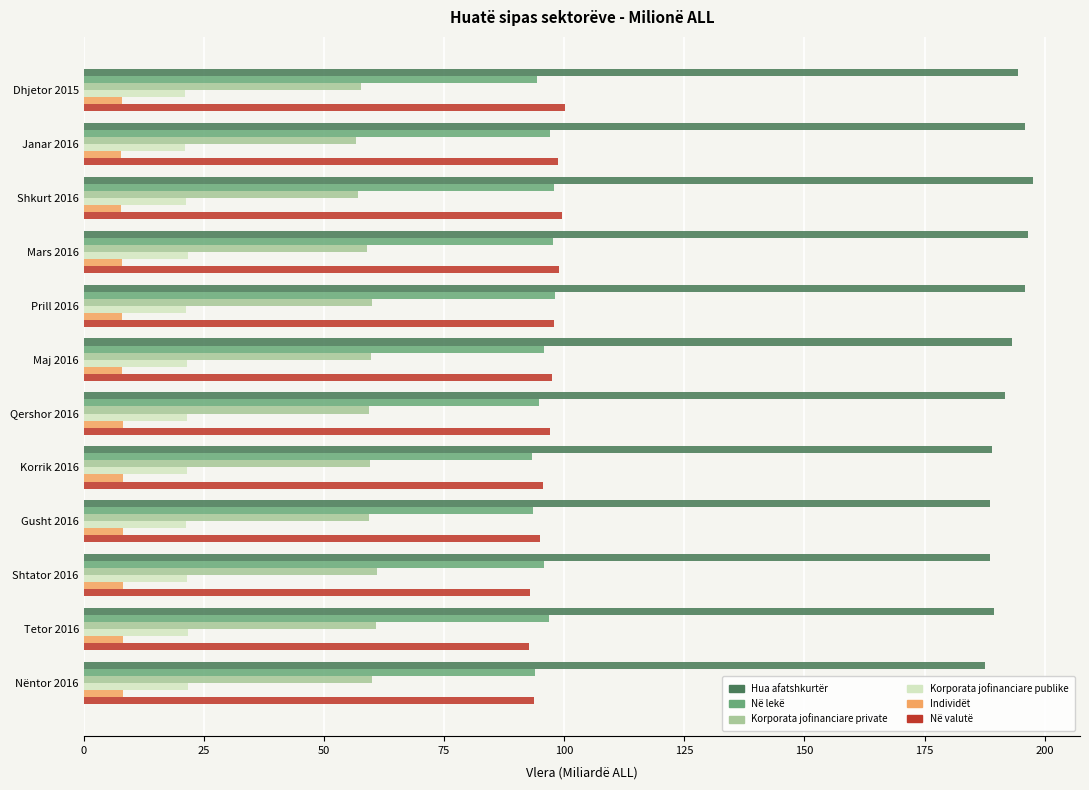

What is the minimum value for Hua afatshkurtër?

187.6